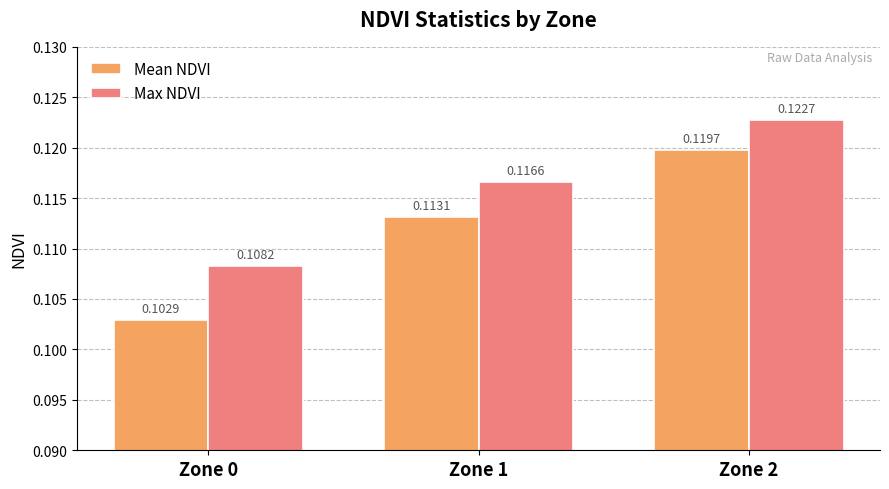

List the series in order of their peak value, highest first.

Max NDVI, Mean NDVI